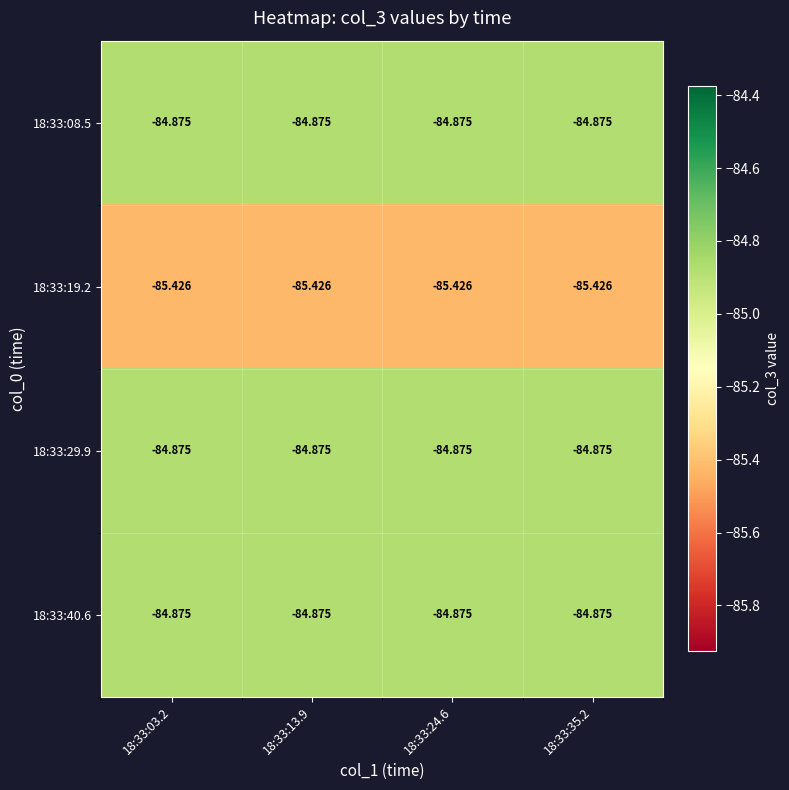

How many categories are shown in the chart?

4